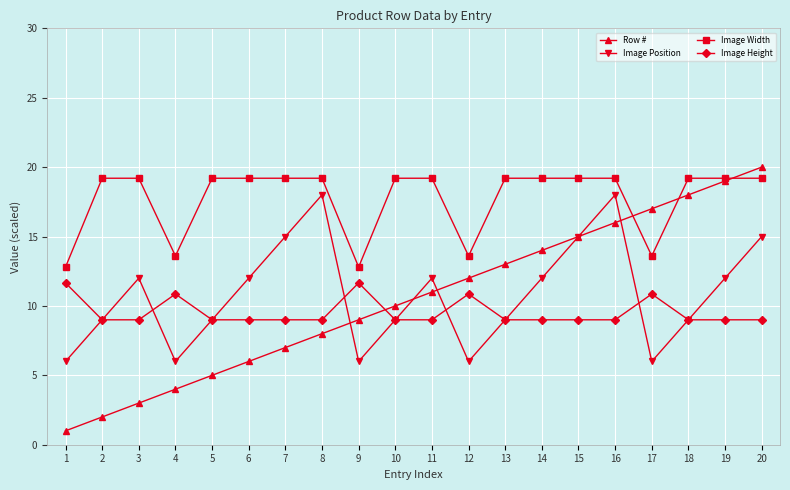

What is the value of the Image Width point at the 10th from the left?

19.2